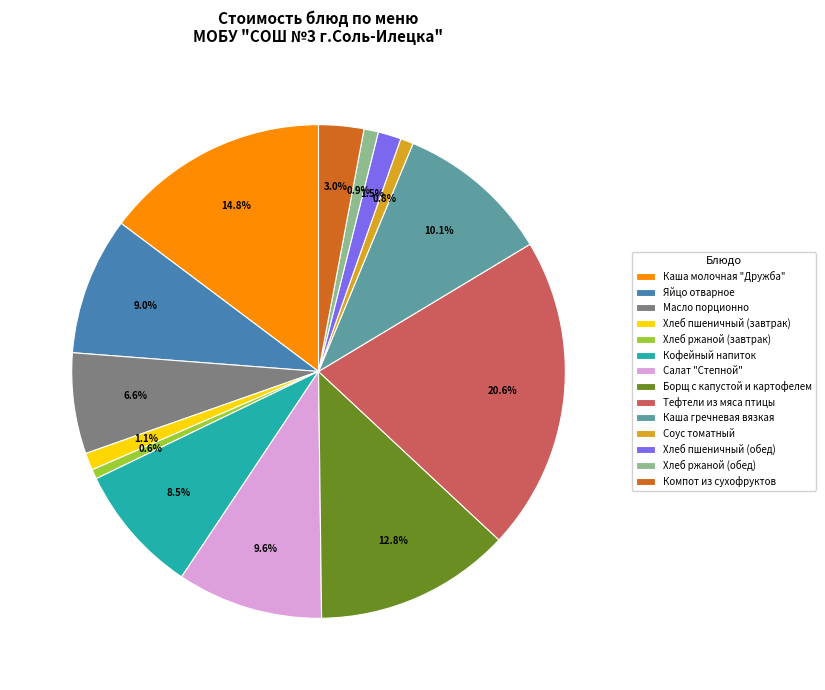

To the nearest percent, what is the combined percentage of Каша молочная "Дружба" and Кофейный напиток?

23%